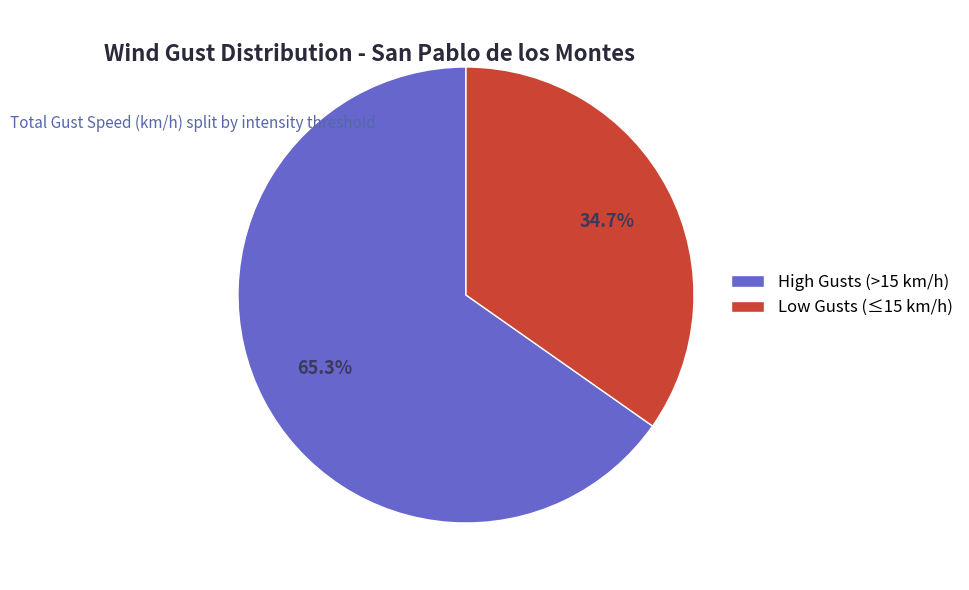

Which has a higher value, High Gusts (>15 km/h) or Low Gusts (≤15 km/h)?

High Gusts (>15 km/h)